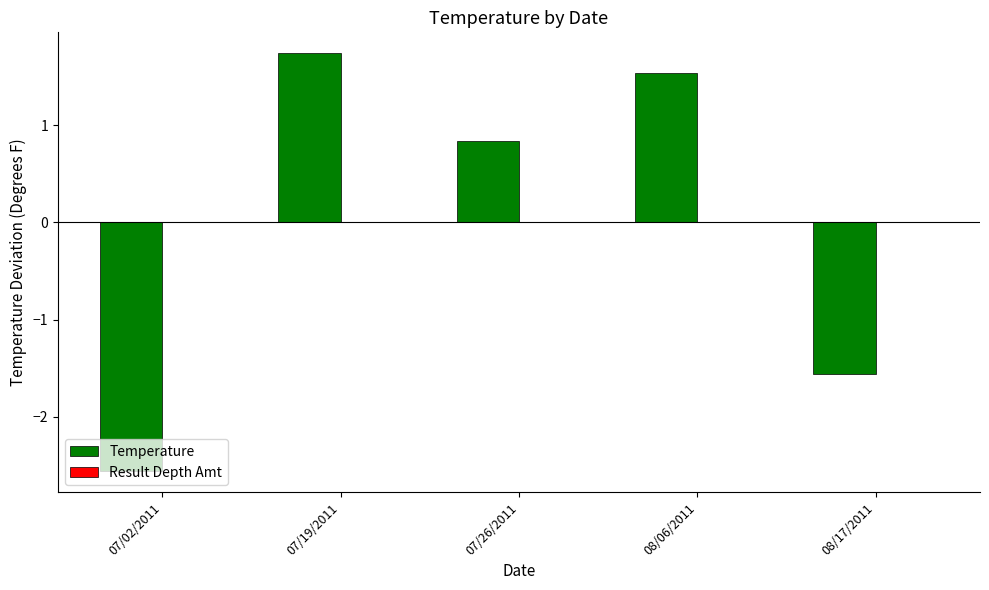

What is the approximate value at 07/26/2011?

0.8